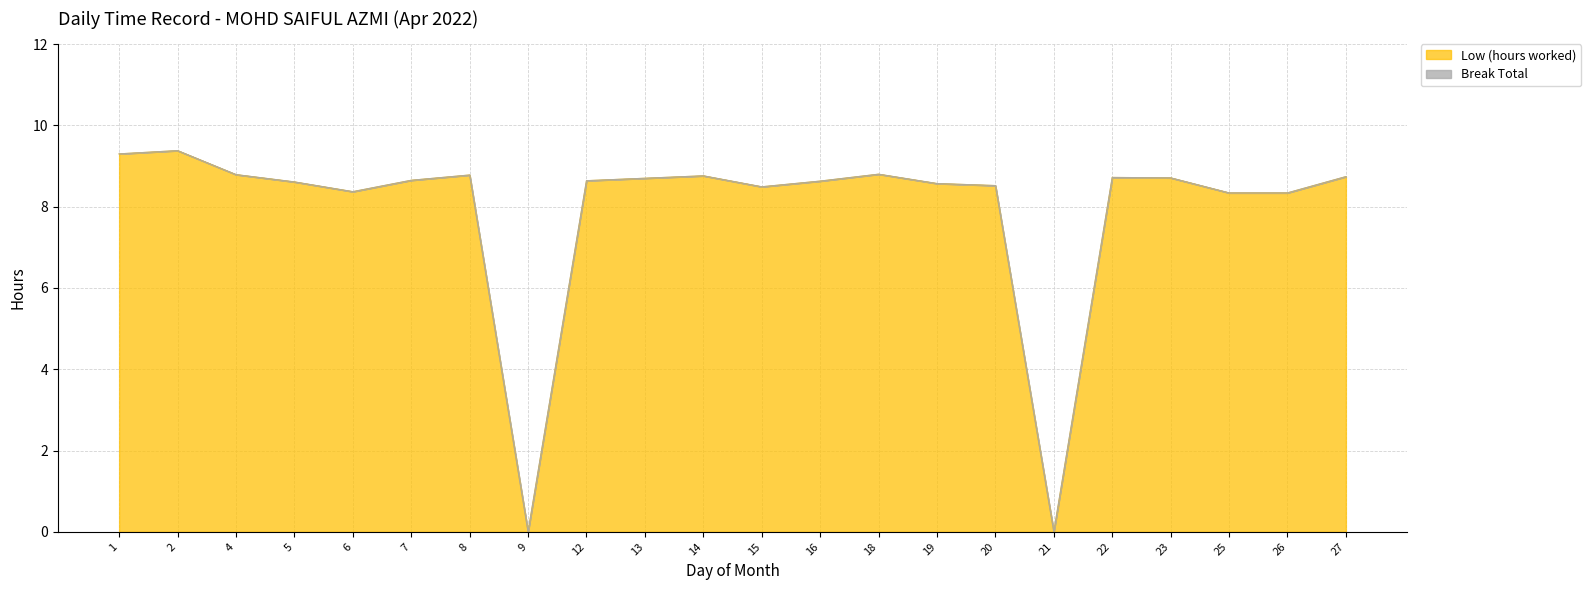

What is the average value?

7.9